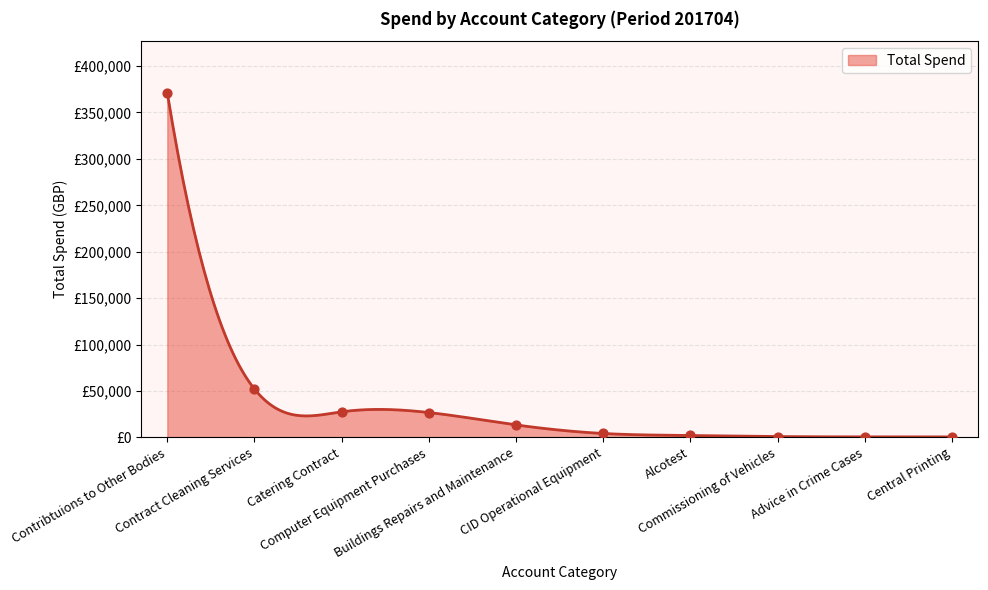

What is the change in value from 641.56 to 400.98?

-240.6